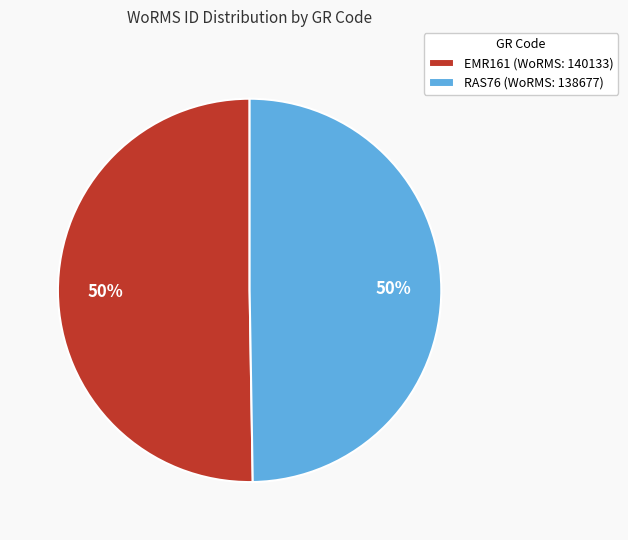

Is the sum of RAS76 and EMR161 greater than half?

Yes